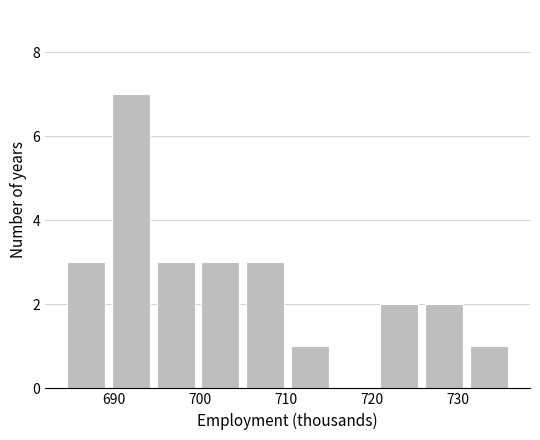

Reading left to right, list every bar in this chart as the range it spans on the x-axis followed by its height. Neither the bar edges nor the heights are printed on the chart, so give them approximately, as read against the axes.

684 to 689: 3
689 to 695: 7
695 to 700: 3
700 to 705: 3
705 to 710: 3
710 to 715: 1
715 to 721: 0
721 to 726: 2
726 to 731: 2
731 to 736: 1